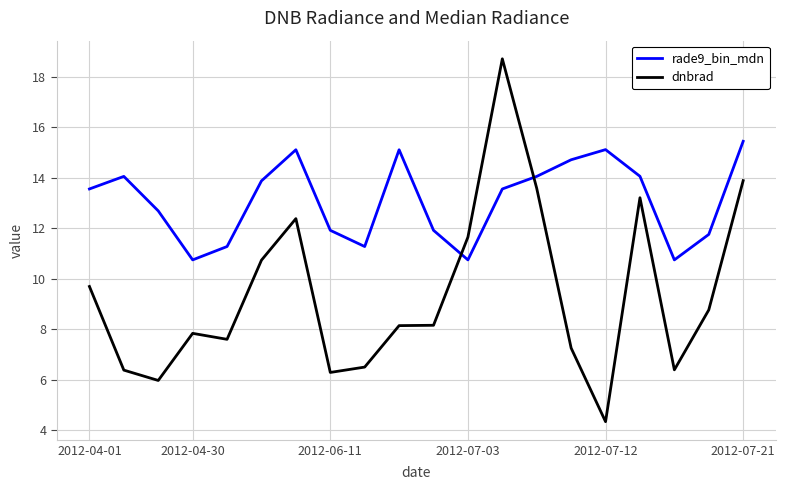

Rank the series by their maximum value, from lowest to highest.

rade9_bin_mdn, dnbrad